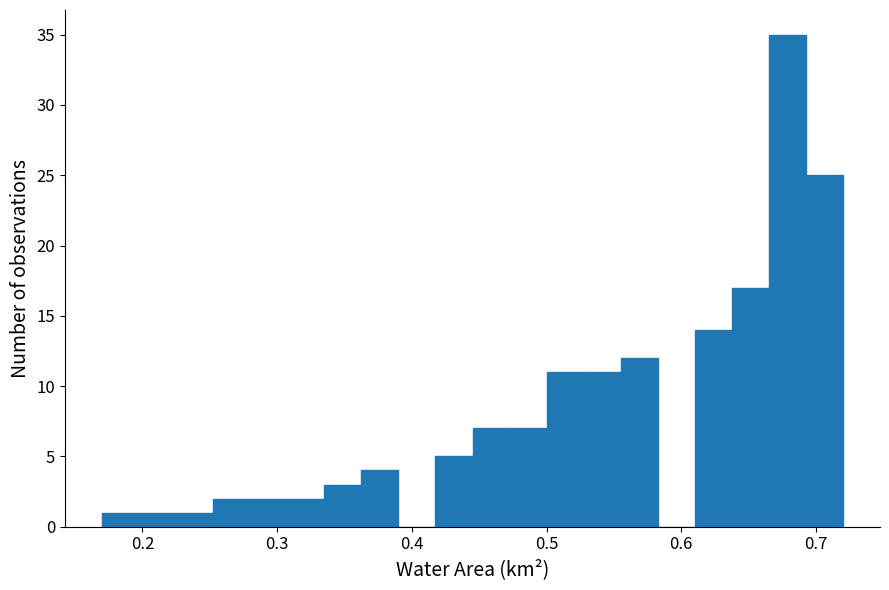

Read against the x-axis, roughly where is the centre of the tallest bar?

0.68